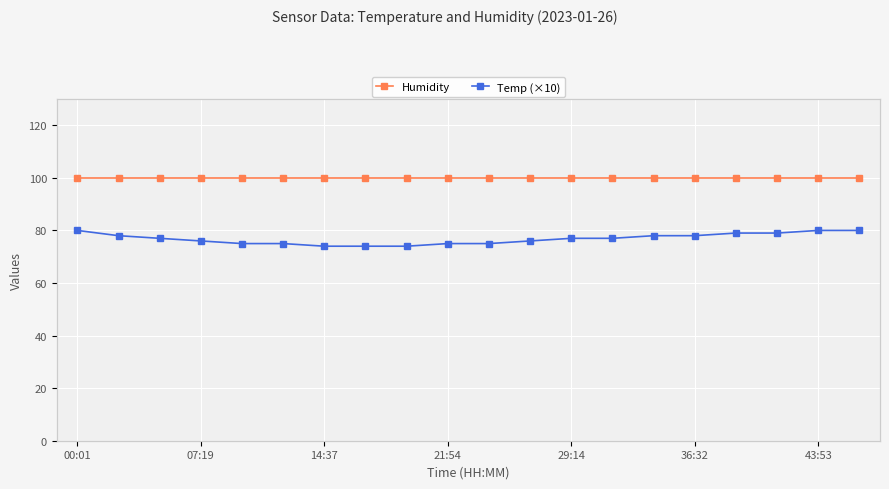

True or false: Temp (×10) and Humidity intersect in this chart.

False